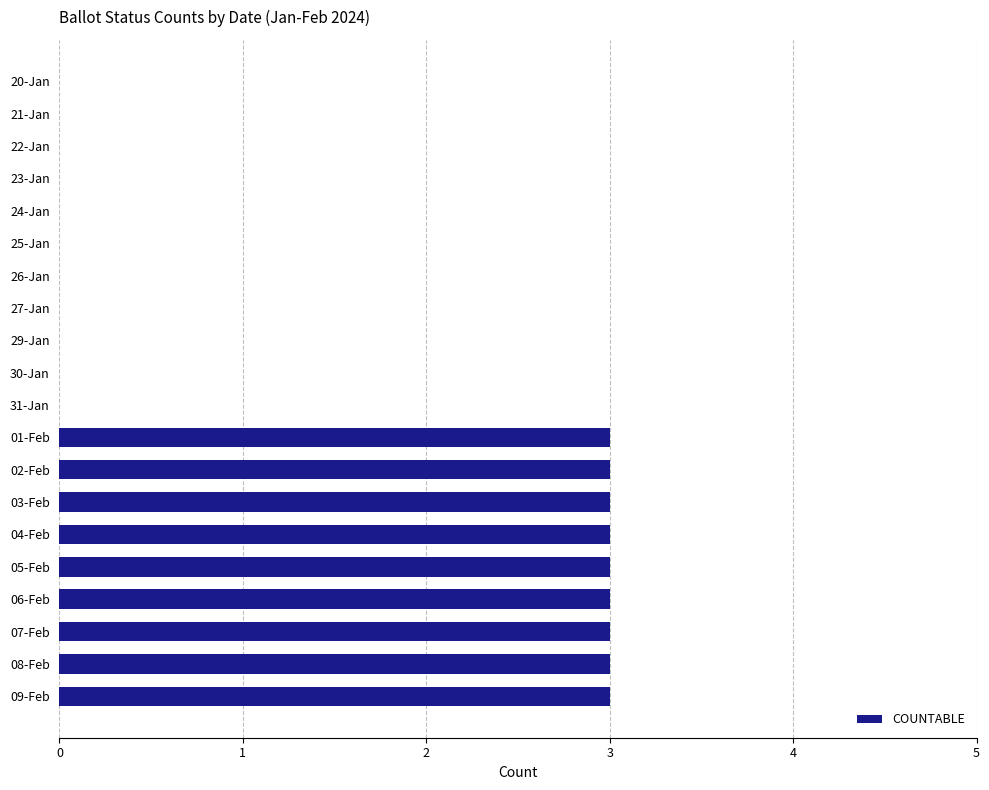

True or false: the data shows 2 at 07-Feb.

False